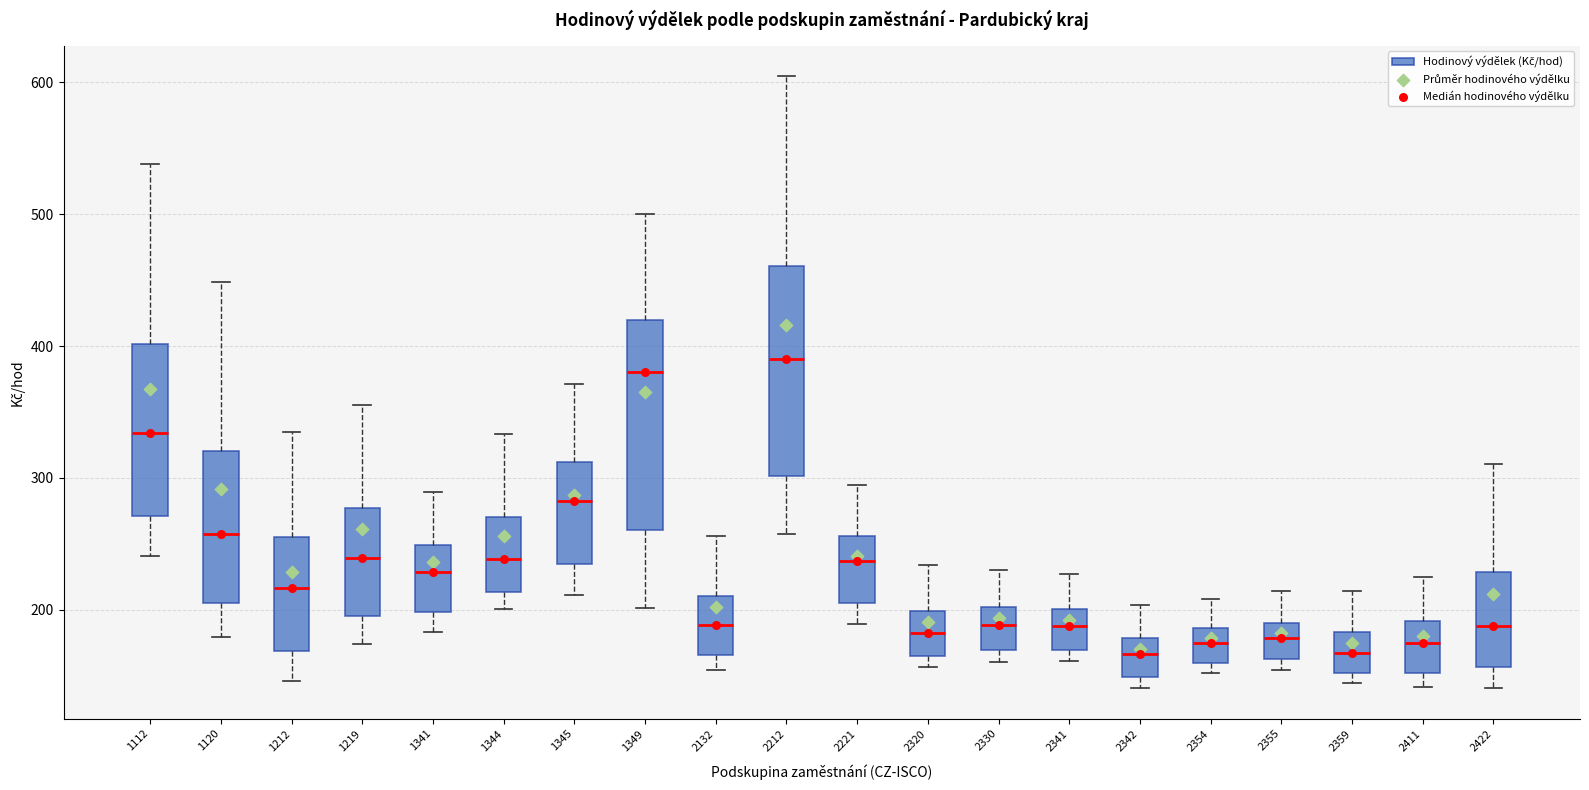

Where is the upper edge of the box at x = 2354 on the y-axis? The values are not printed on the chart, so give them approximately, as read against the axis.

190